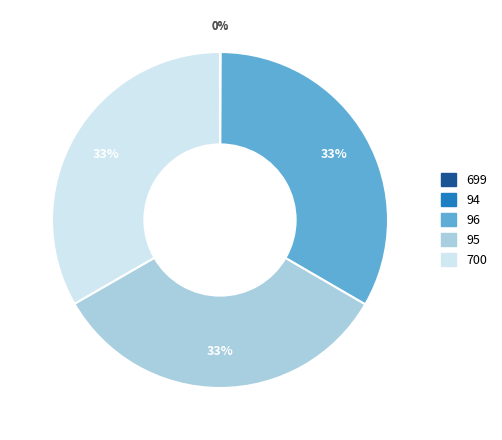

Is there a majority slice in this chart?

No